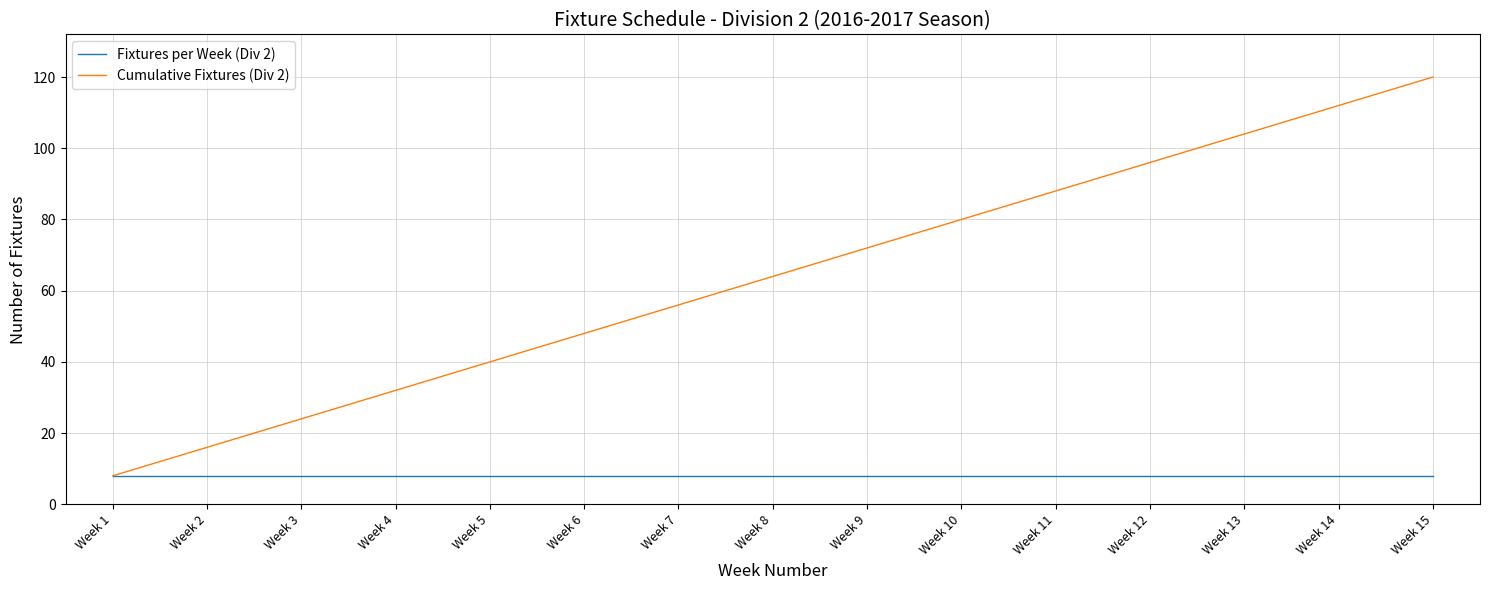

Between Week 4 and Week 14, which series saw the biggest shift?

Cumulative Fixtures (Div 2)